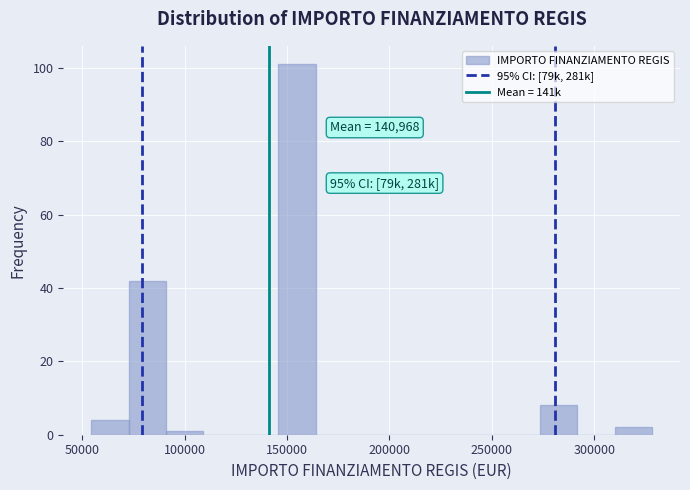

Read against the x-axis, roughly where is the centre of the tallest bar?

155000